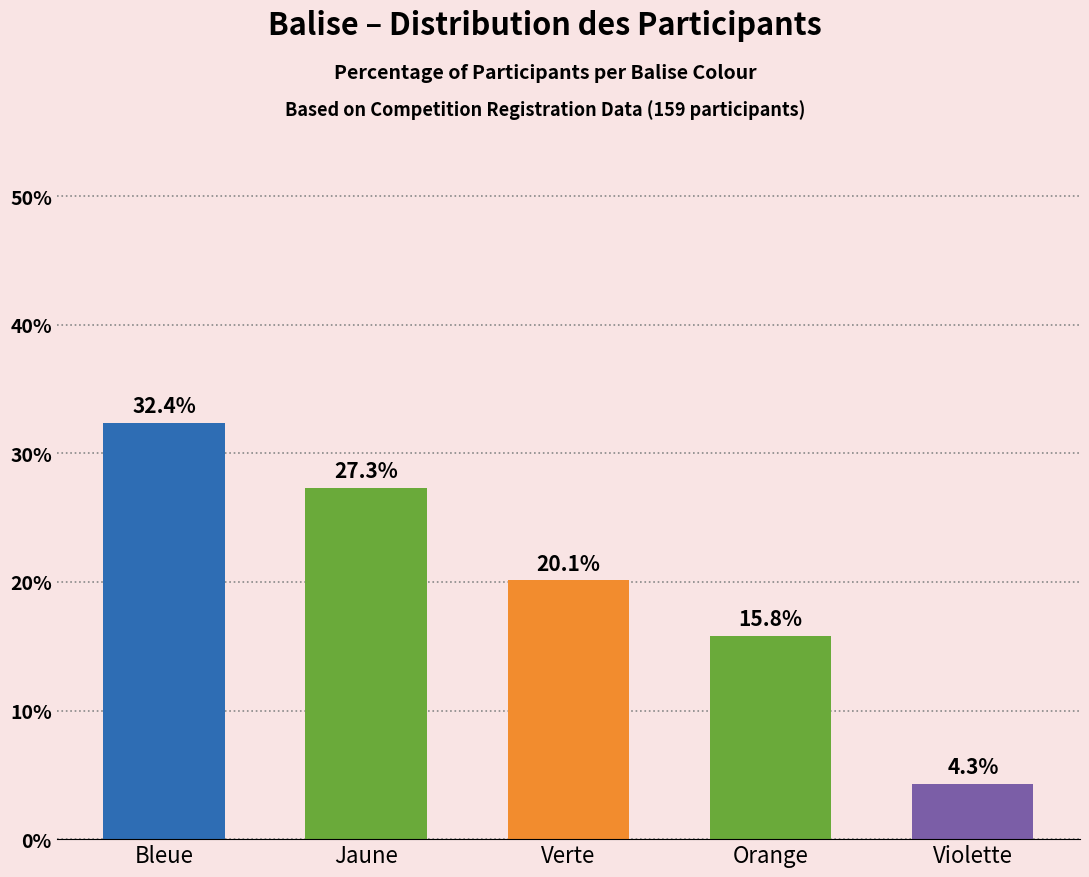

What value does the data have at Violette?

4.3